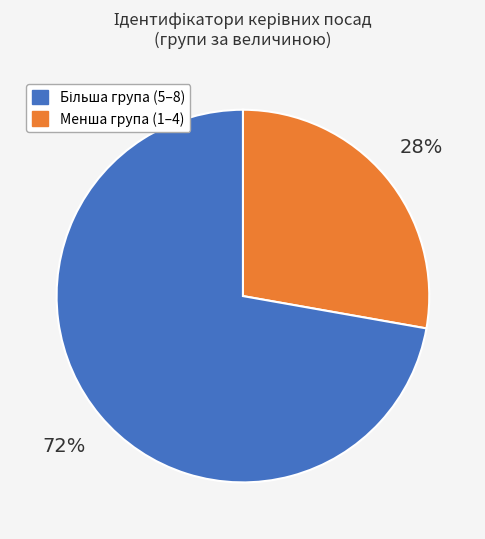

How many slices are in this pie chart?

2